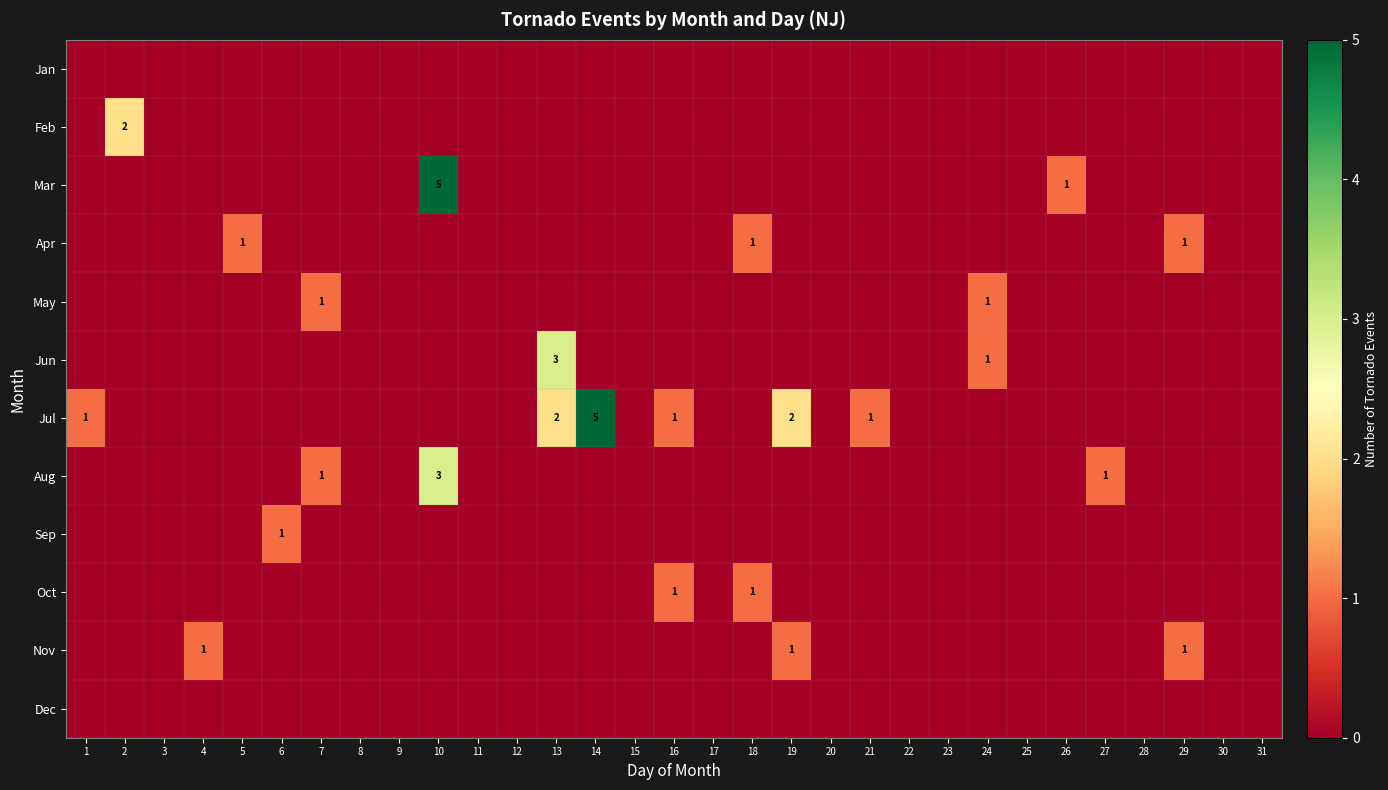

At 15, list the series in order from largest to smallest.

Jan, Feb, Mar, Apr, May, Jun, Jul, Aug, Sep, Oct, Nov, Dec